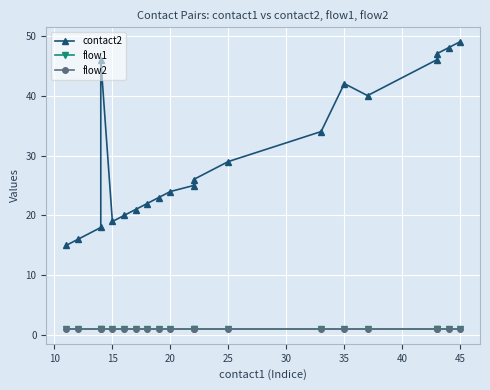

True or false: flow1 and contact2 intersect in this chart.

False